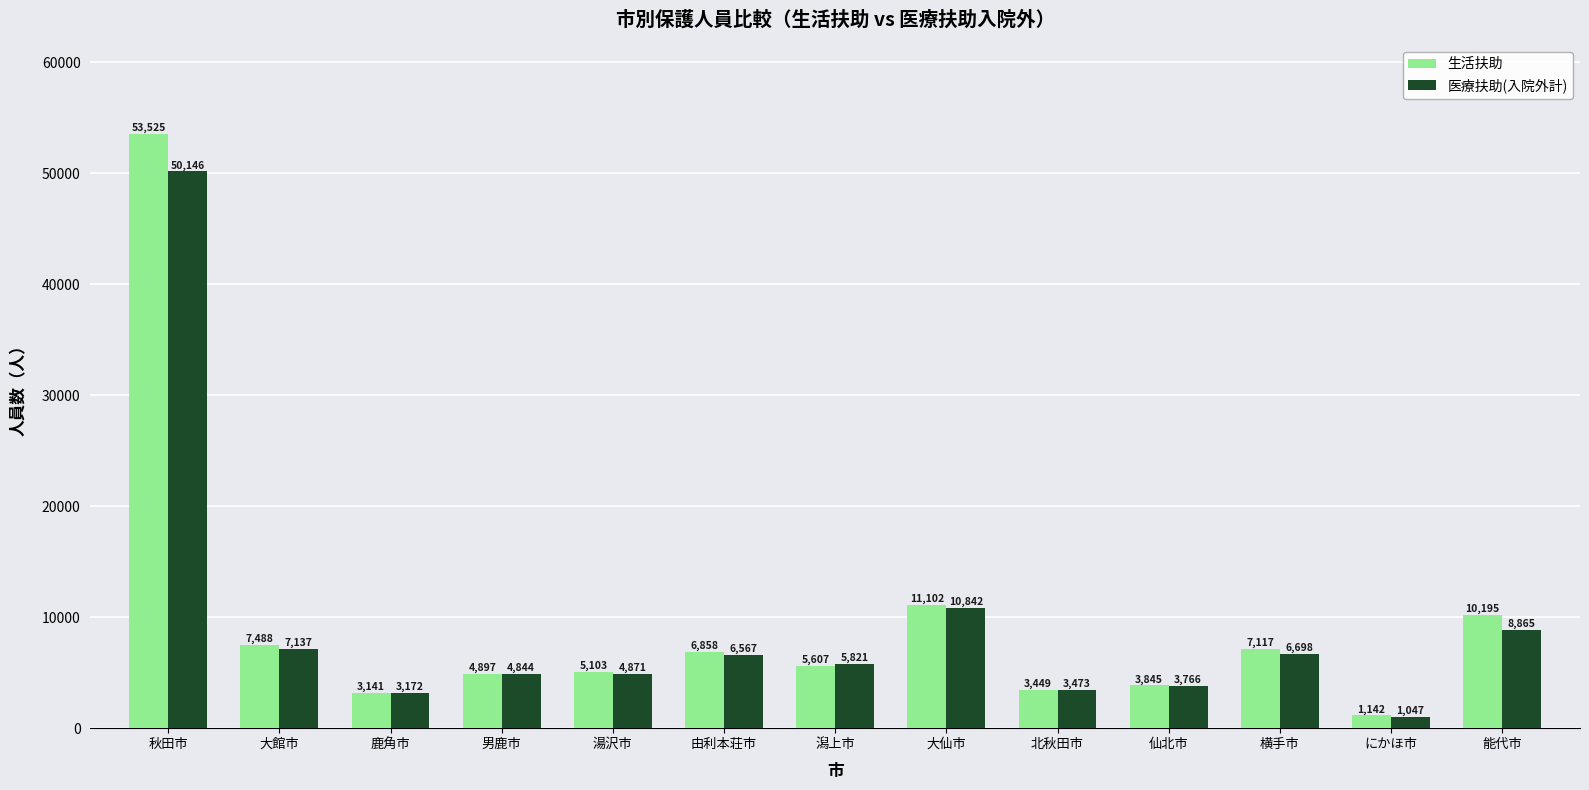

At which label is 医療扶助(入院外計) closest to 25596?

大仙市